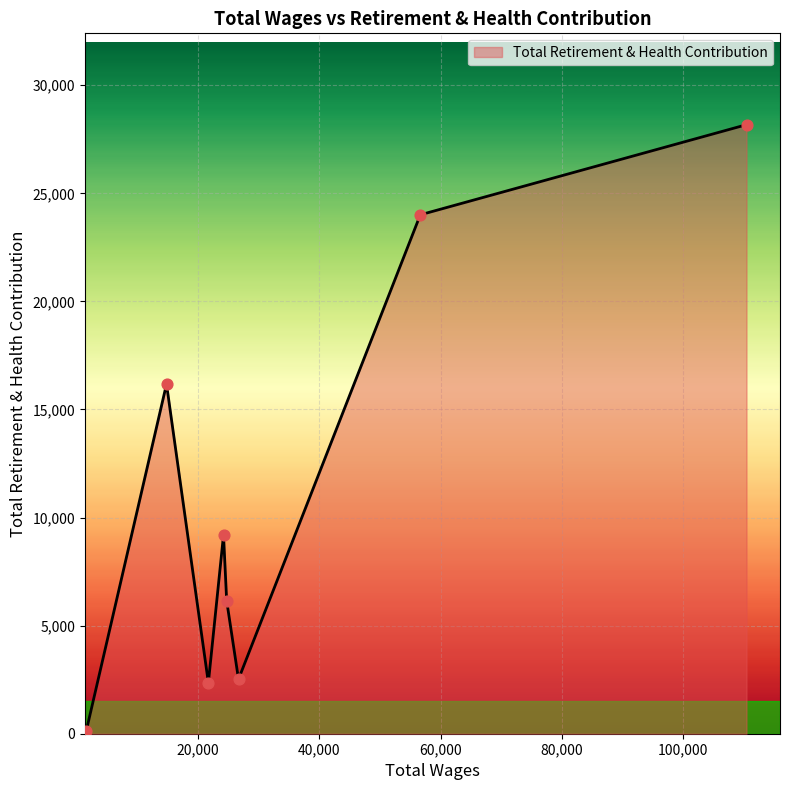

What is the greatest value displayed?

28174